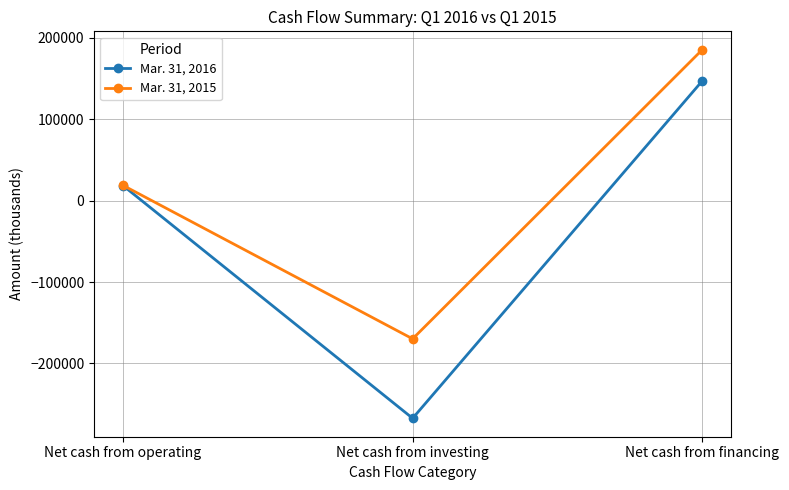

Rank the categories by Mar. 31, 2015 value from lowest to highest.

Net cash from investing, Net cash from operating, Net cash from financing